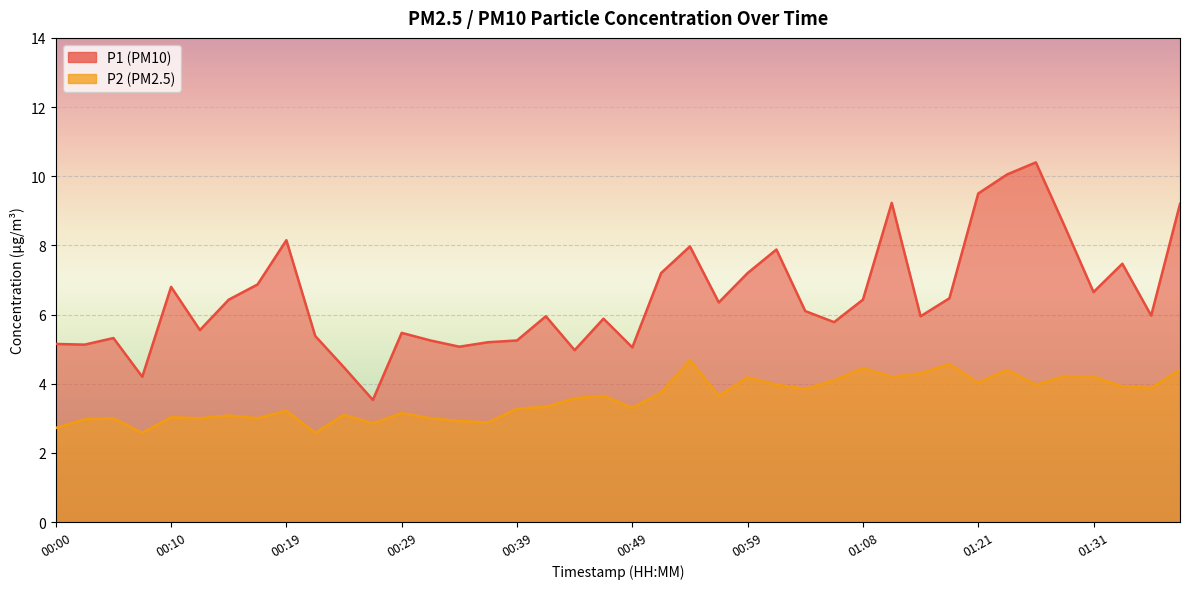

What is the label of the 22nd point from the right?

00:44